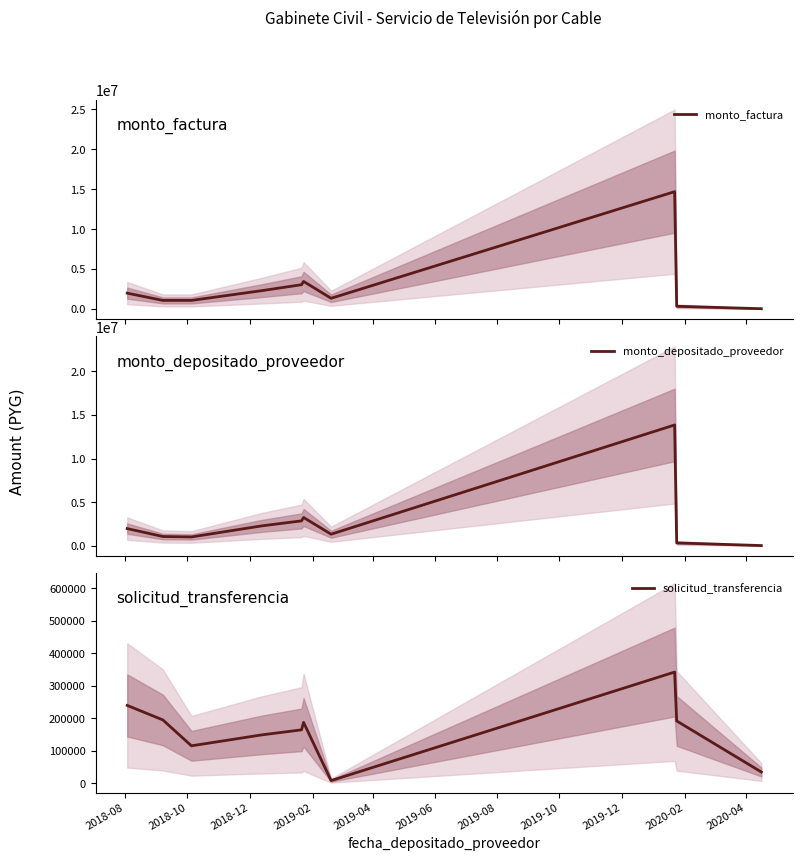

What is the value of the monto_depositado_proveedor point at the 3rd from the left?

1019453